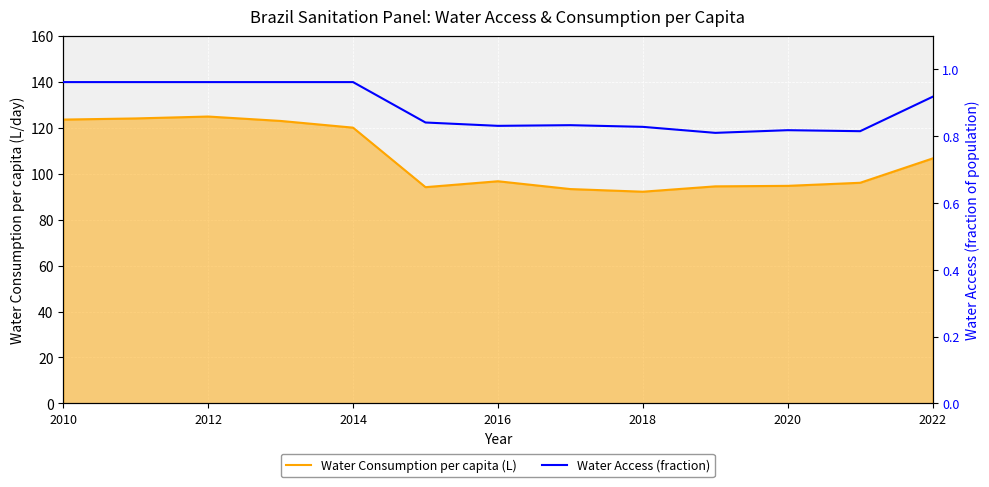

What is the maximum value shown in the chart?

124.9